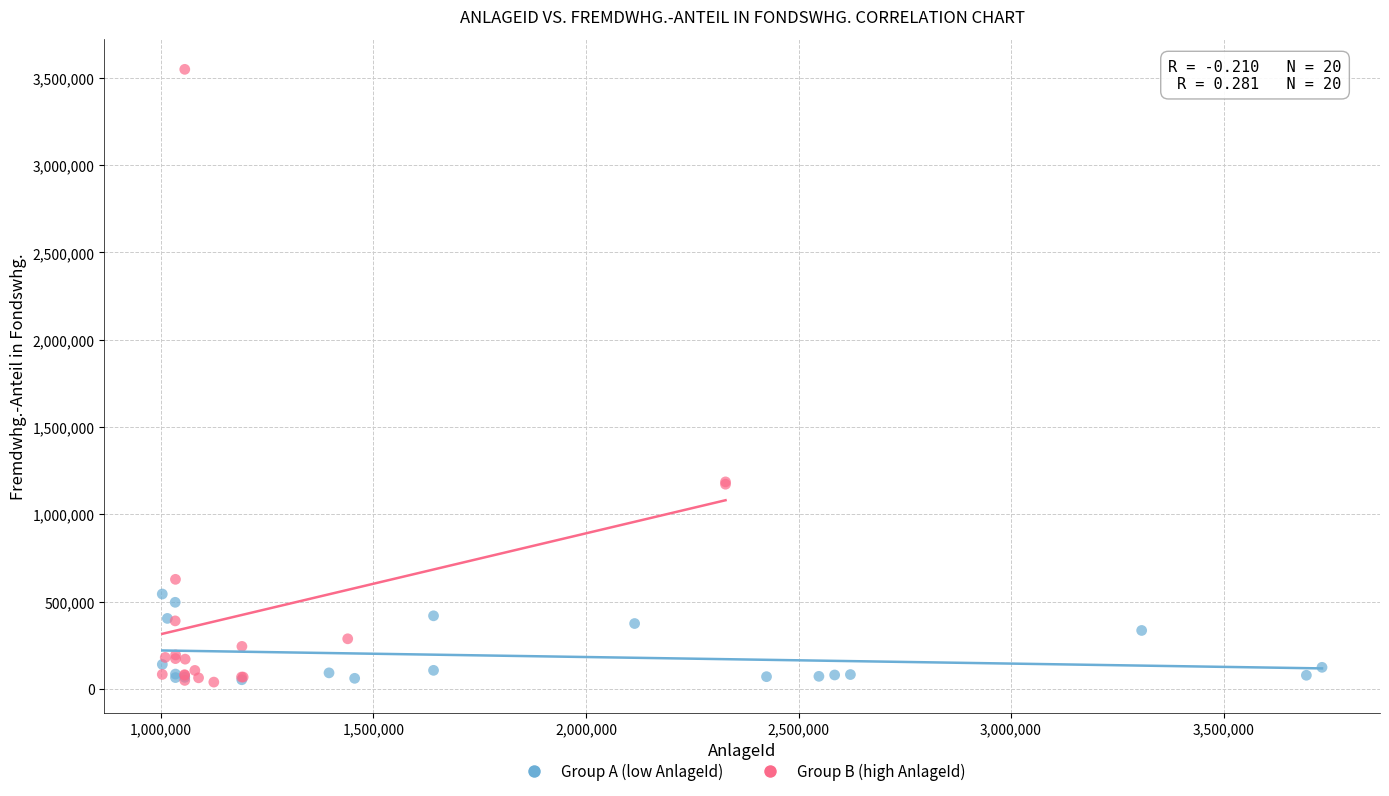

Which series reaches the maximum Y coordinate?

Group B (high AnlageId)